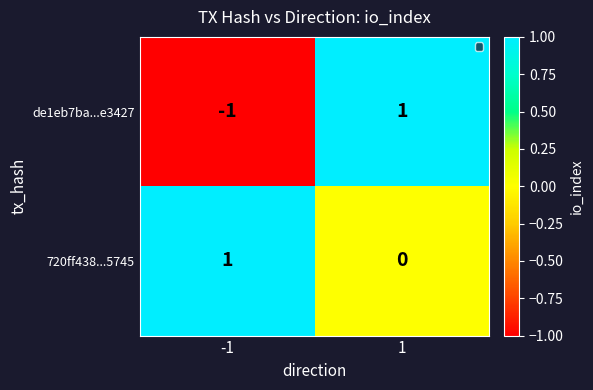

Is it true that 720ff438...5745 equals -1 at 1?

False